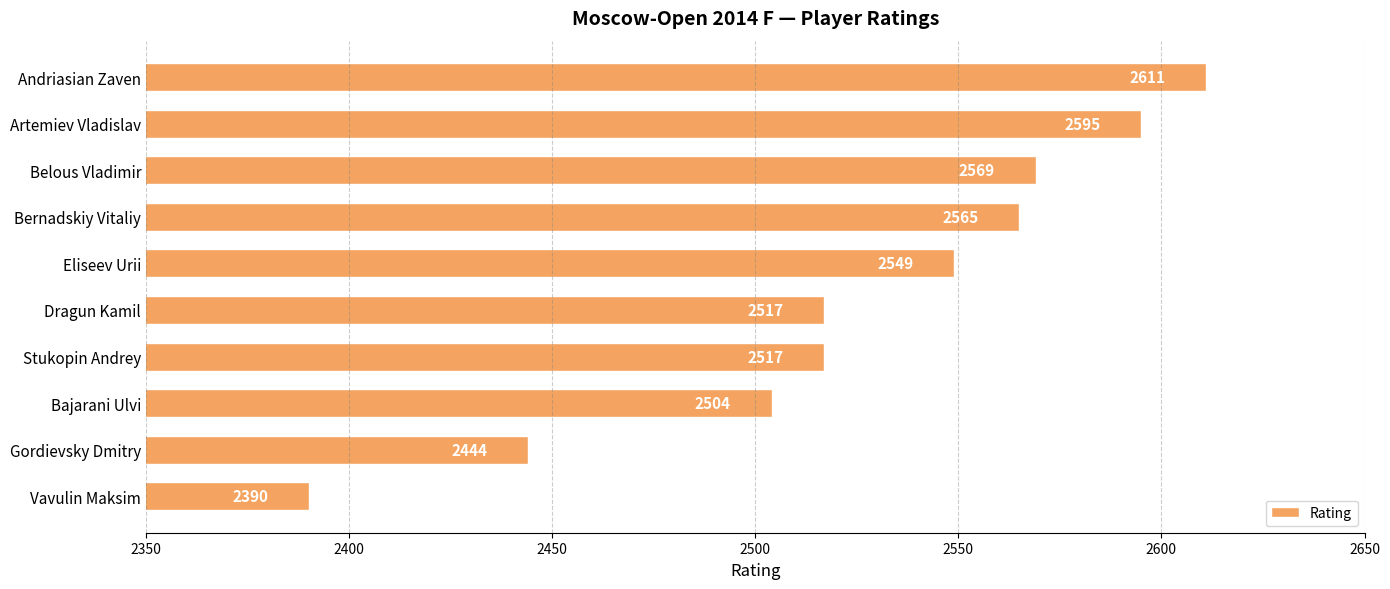

What is the ratio of the value at Bajarani Ulvi to the value at Andriasian Zaven?

1.0